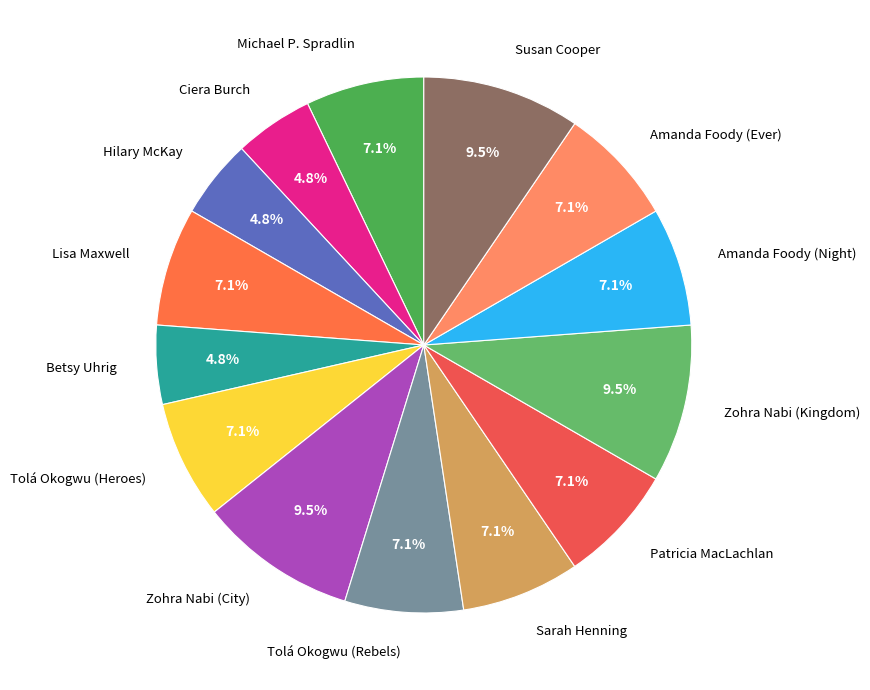

How many slices are in this pie chart?

14